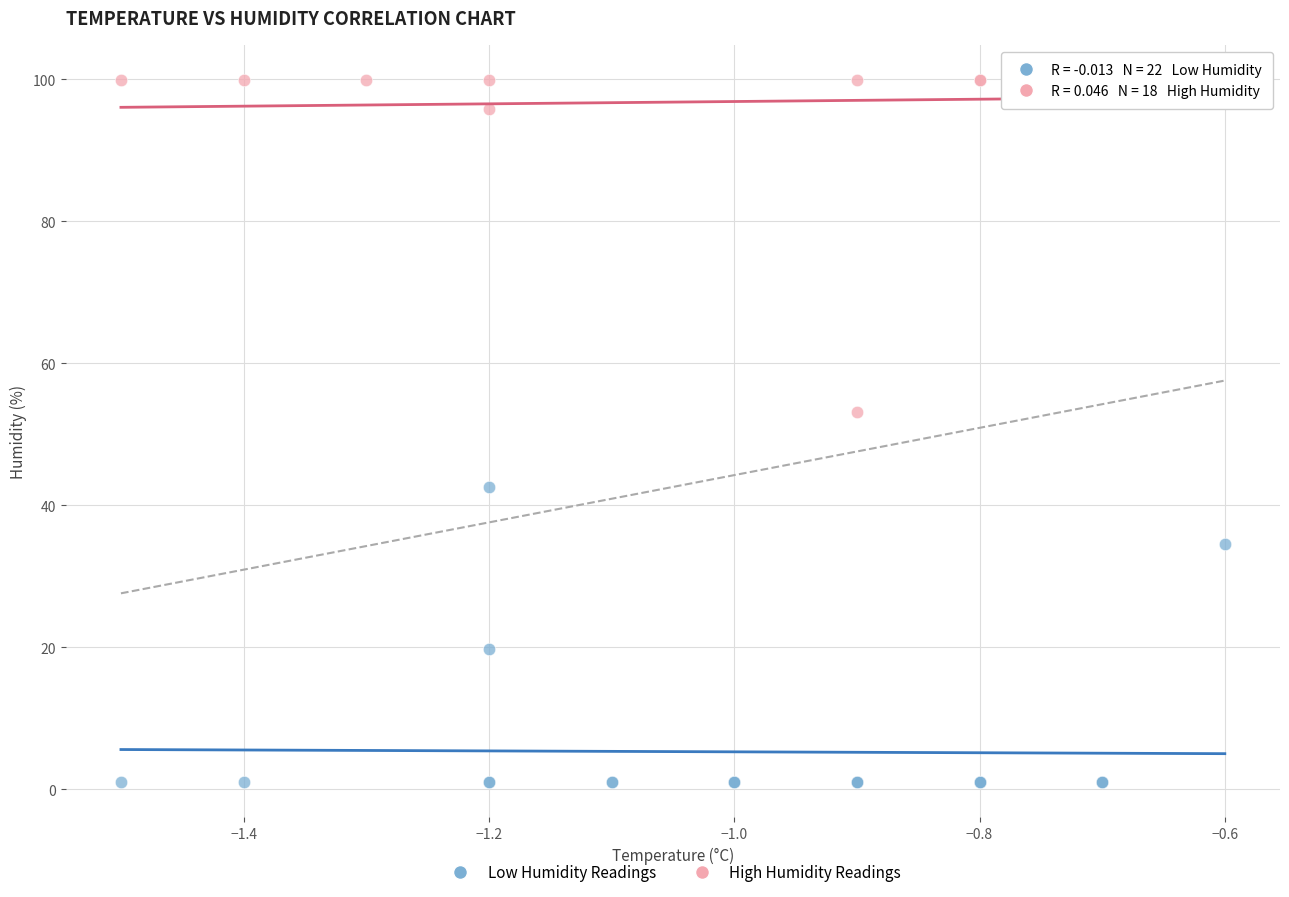

Which series reaches the maximum Y coordinate?

High Humidity Readings